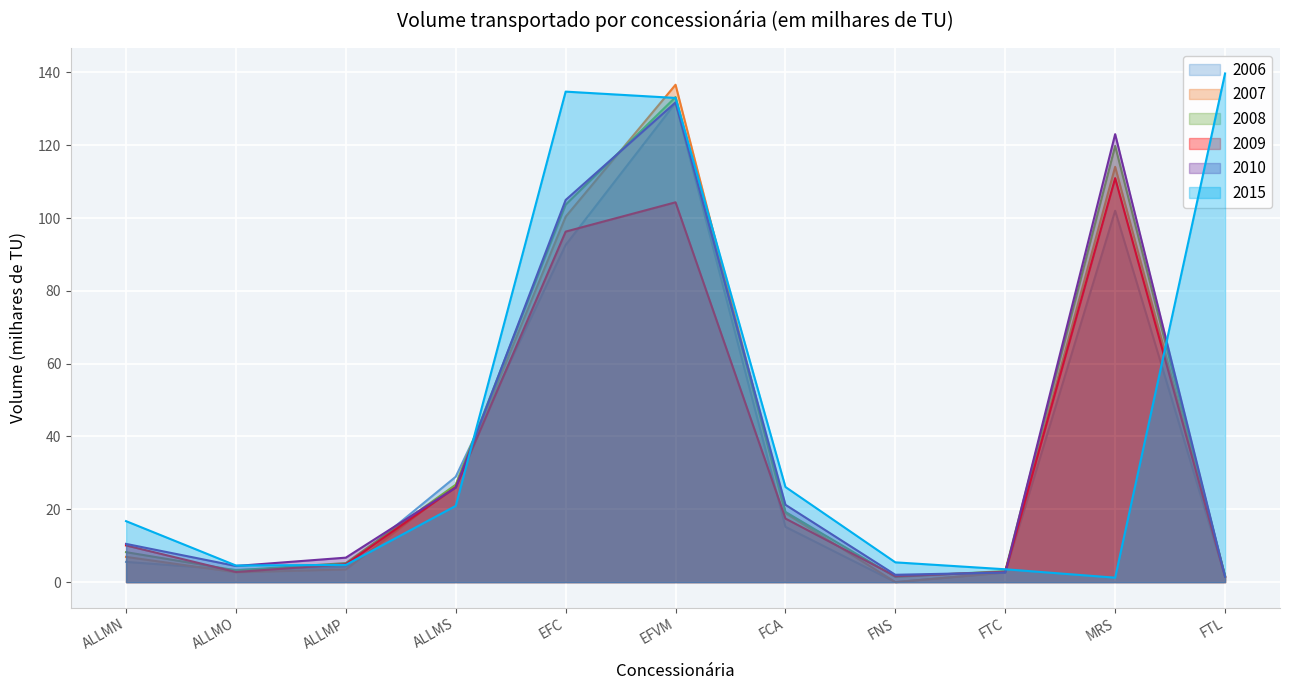

What is the label of the 8th point from the left?

FNS